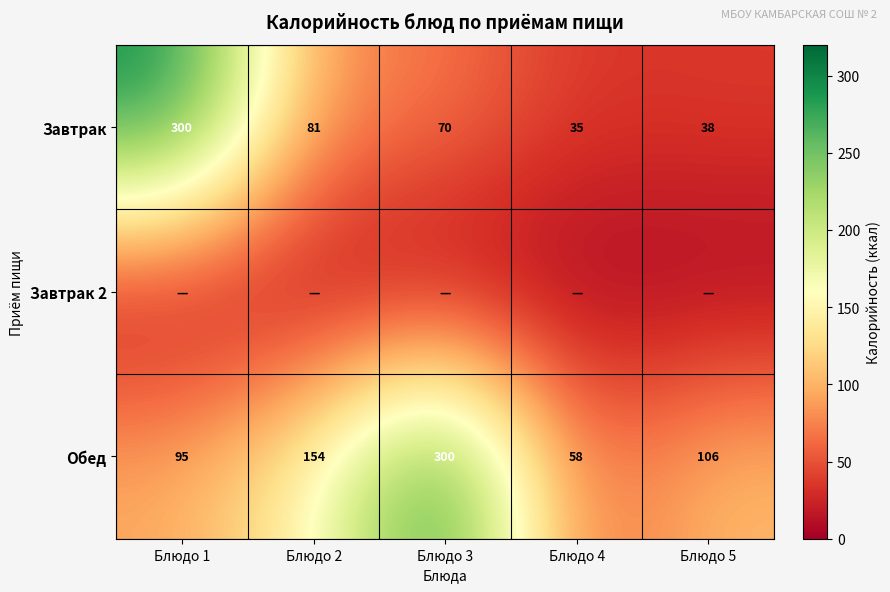

What is the total value across all series at Блюдо 4?

92.8